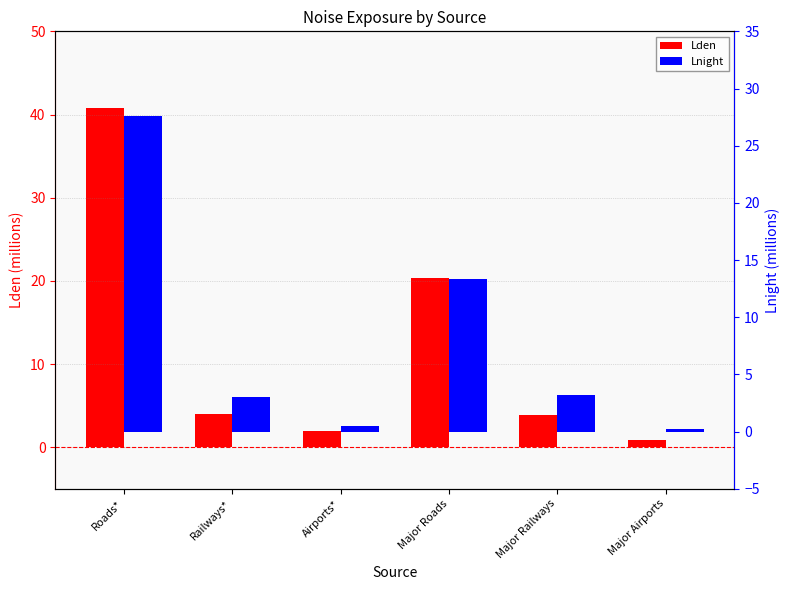

Are the bars grouped side by side (vs. stacked)?

Yes